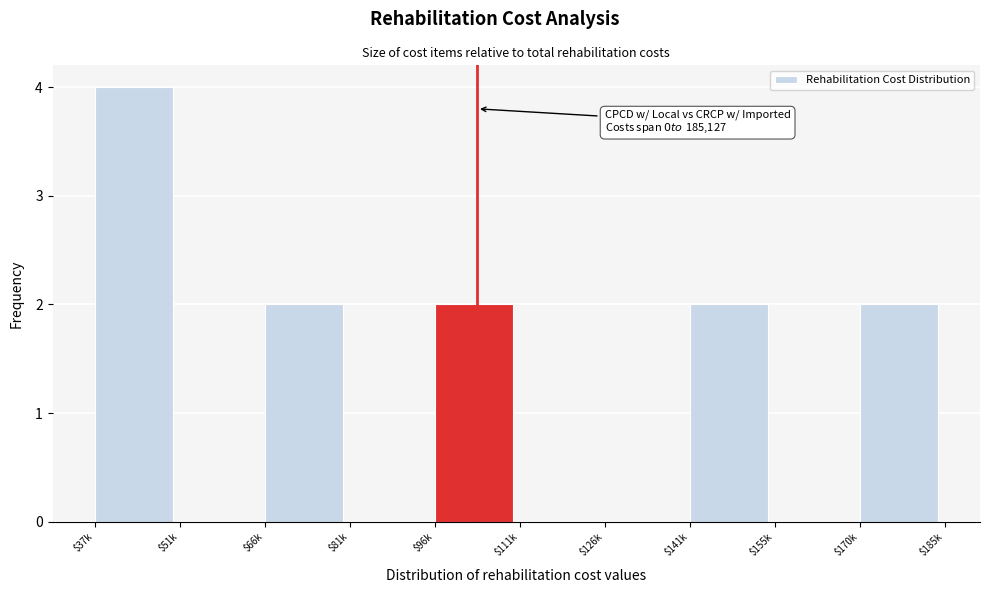

Which category has the highest value across all series?

$37k